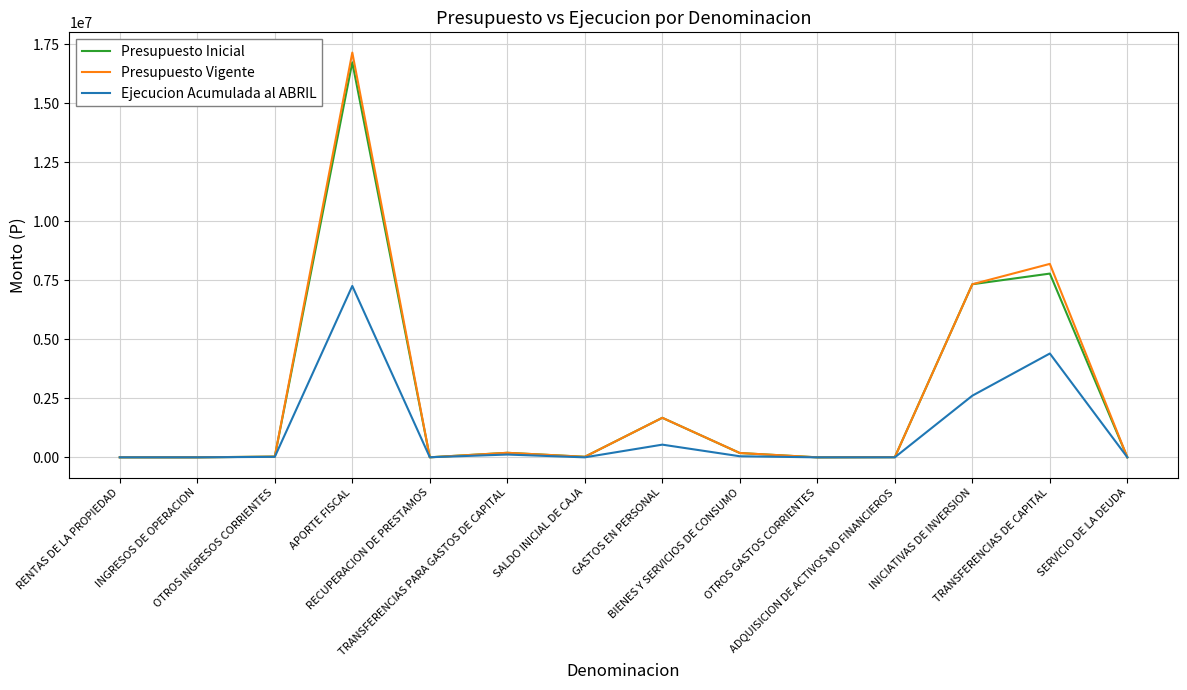

How many lines are shown in the chart?

3